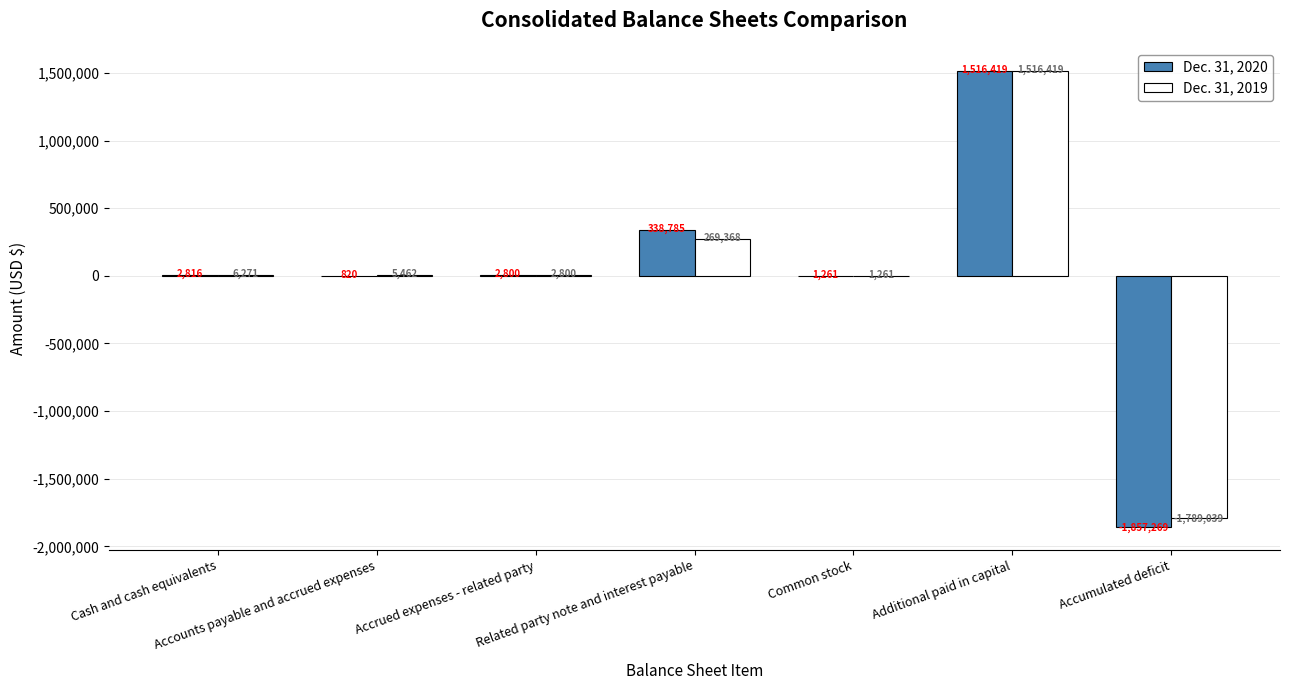

Which series has the largest range (max minus min)?

Dec. 31, 2020